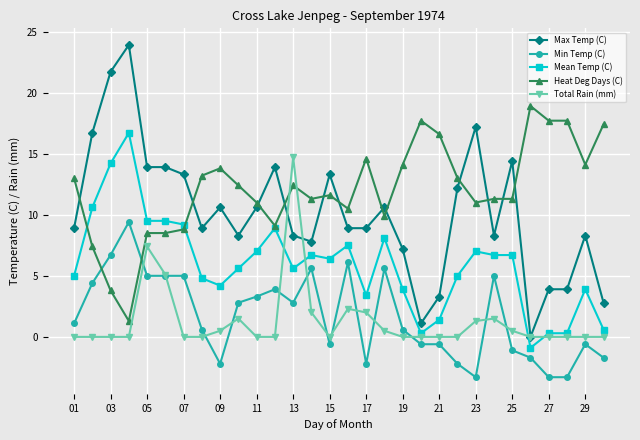

What is the highest value of the Max Temp (C) series?

23.9